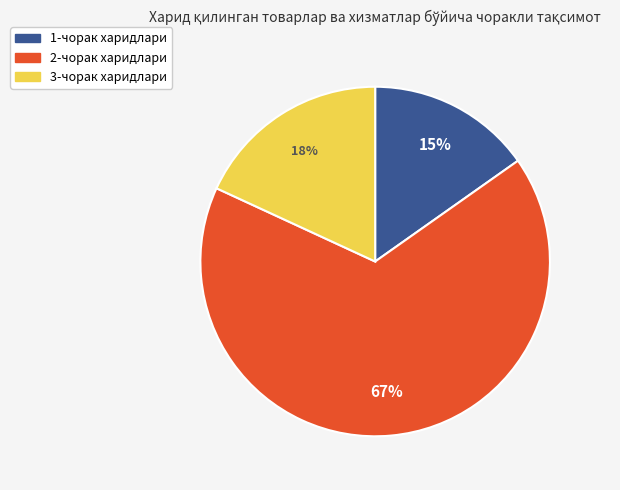

Between 3-чорак and 2-чорак, which is larger?

2-чорак